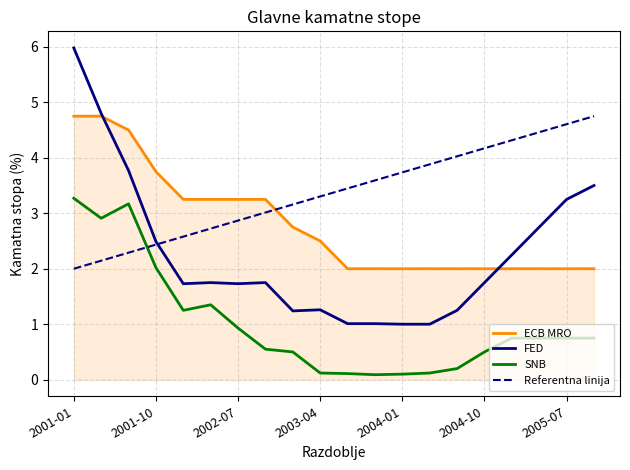

After their last crossing, which series has the higher values: FED or ECB MRO?

FED